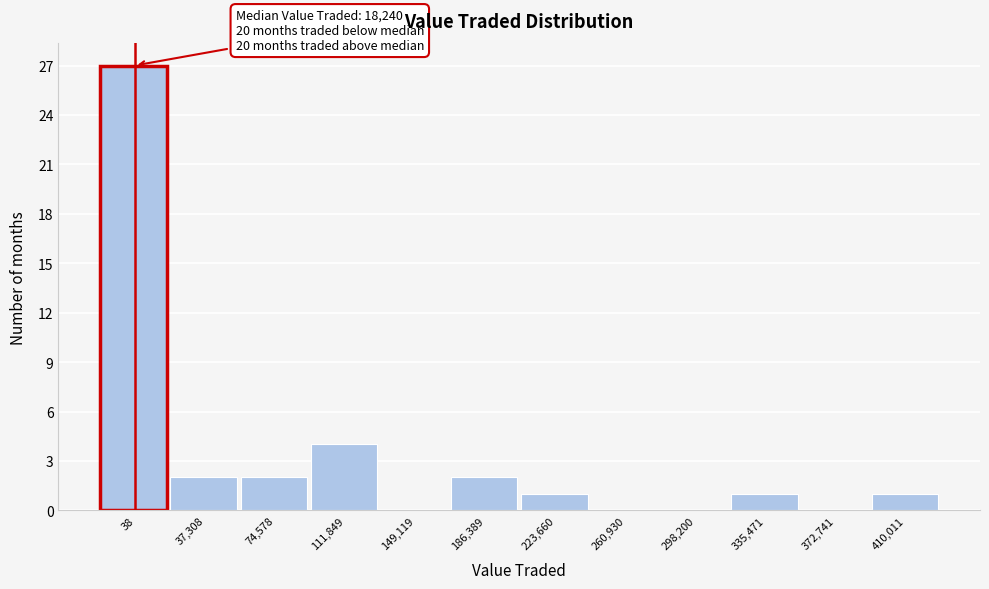

Reading right to left, transcribe all the data shown in this chart.

410,011=1	372,741=0	335,471=1	298,200=0	260,930=0	223,660=1	186,389=2	149,119=0	111,849=4	74,578=2	37,308=2	38=27